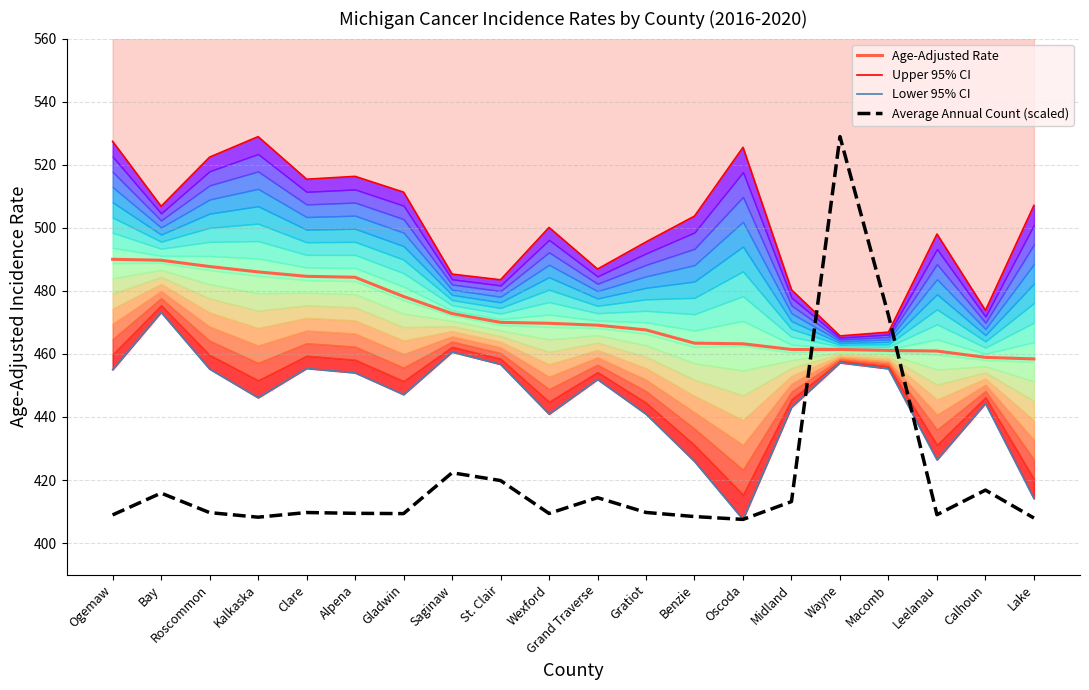

What is the greatest value displayed?

528.9